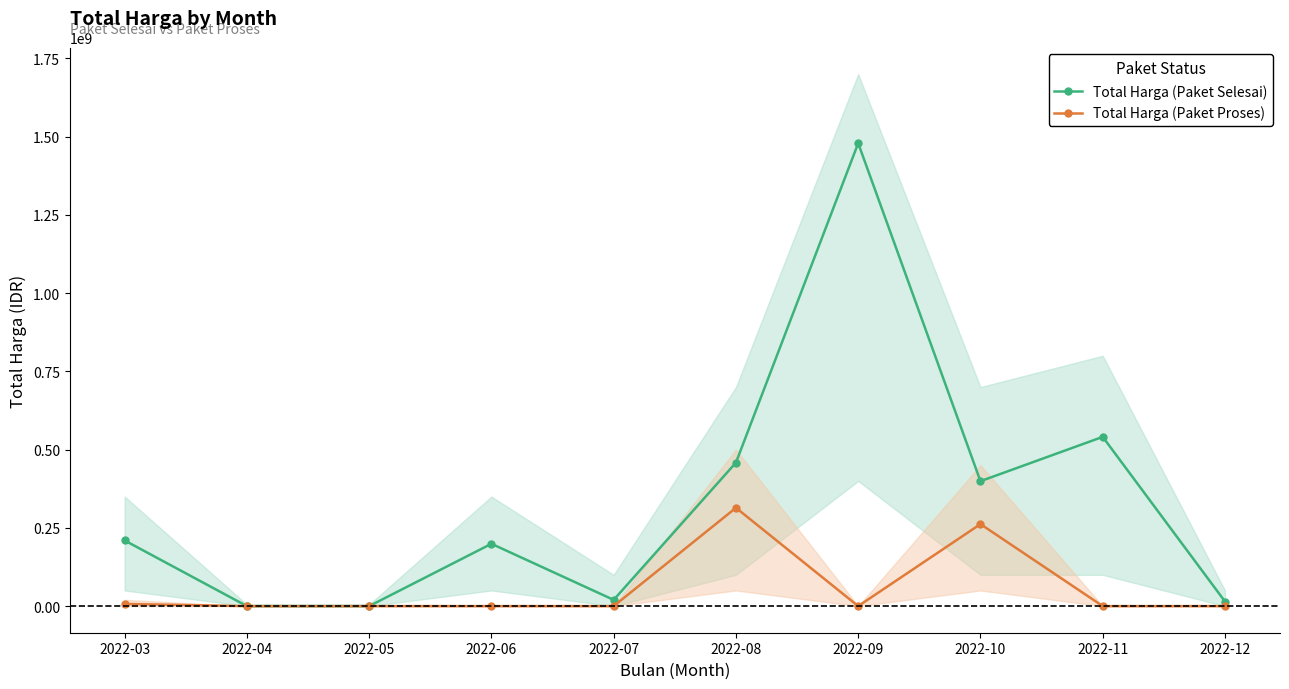

Which series has the largest total across all categories?

Total Harga (Paket Selesai)